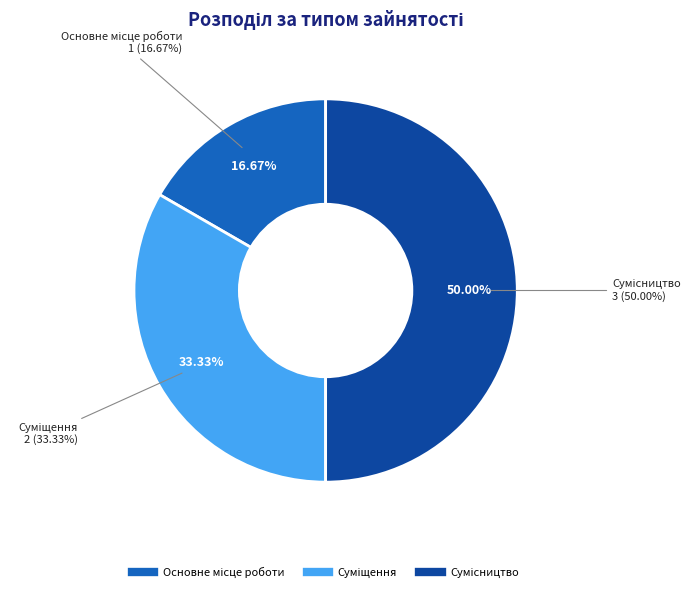

To the nearest percent, what is the difference between the largest and smallest slice percentages?

33%